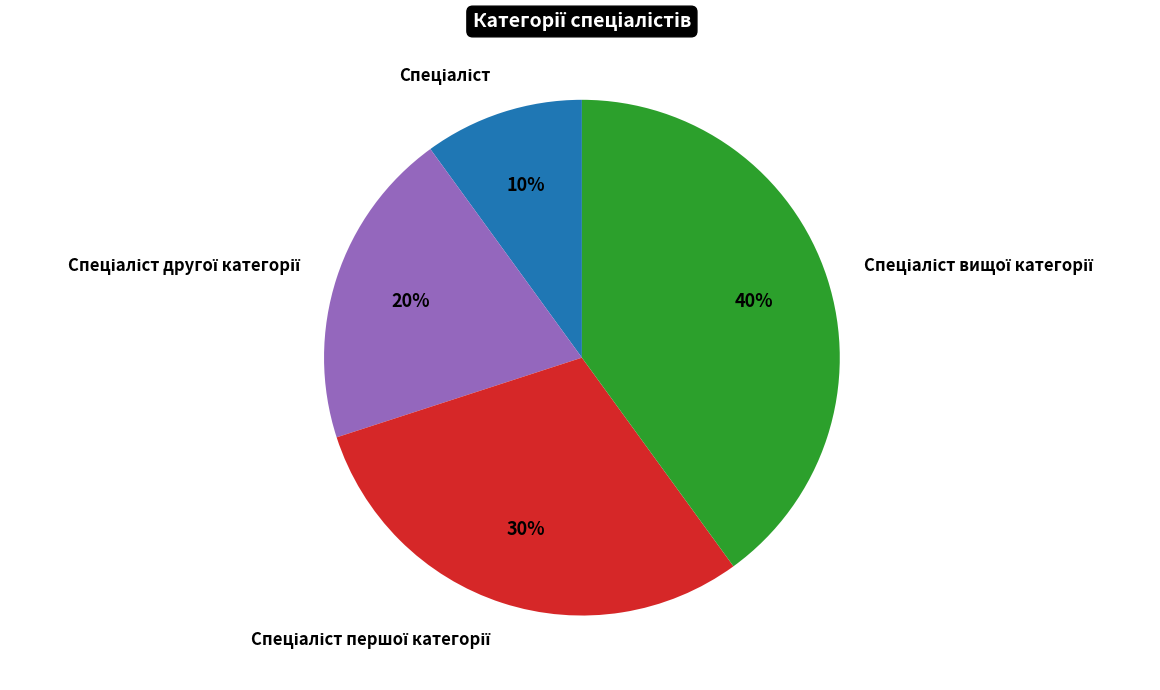

To the nearest percent, what is the average slice percentage?

25%